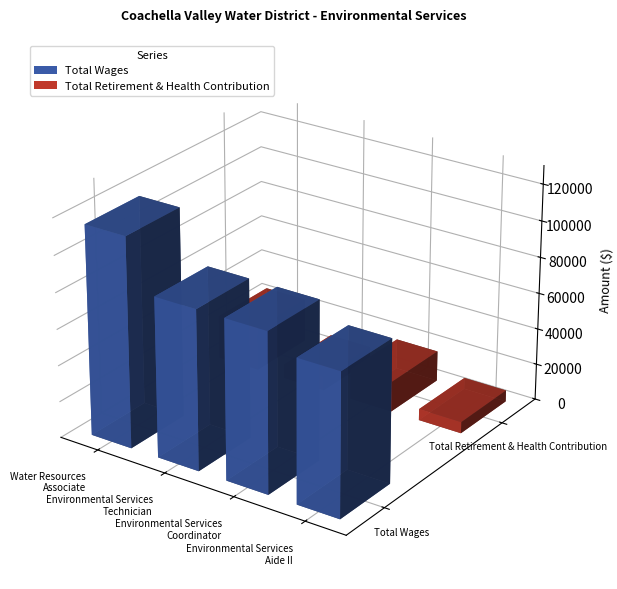

List the series in order of their peak value, highest first.

Total Wages, Total Retirement & Health Contribution